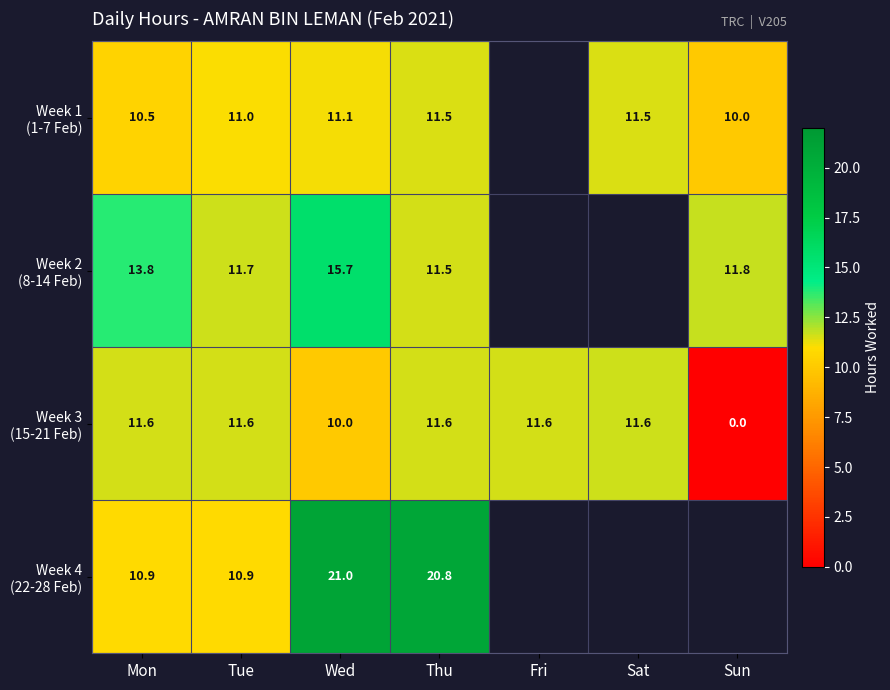

The Week 2 (8-14 Feb) series shows 11.8 at Sun. True or false?

True